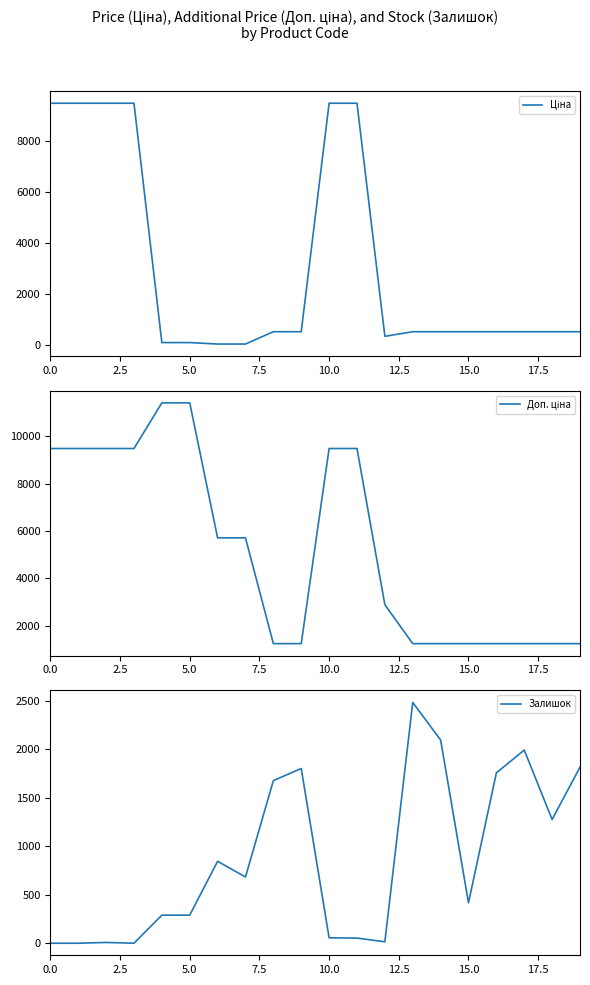

How many data points in Залишок are above 683?

9